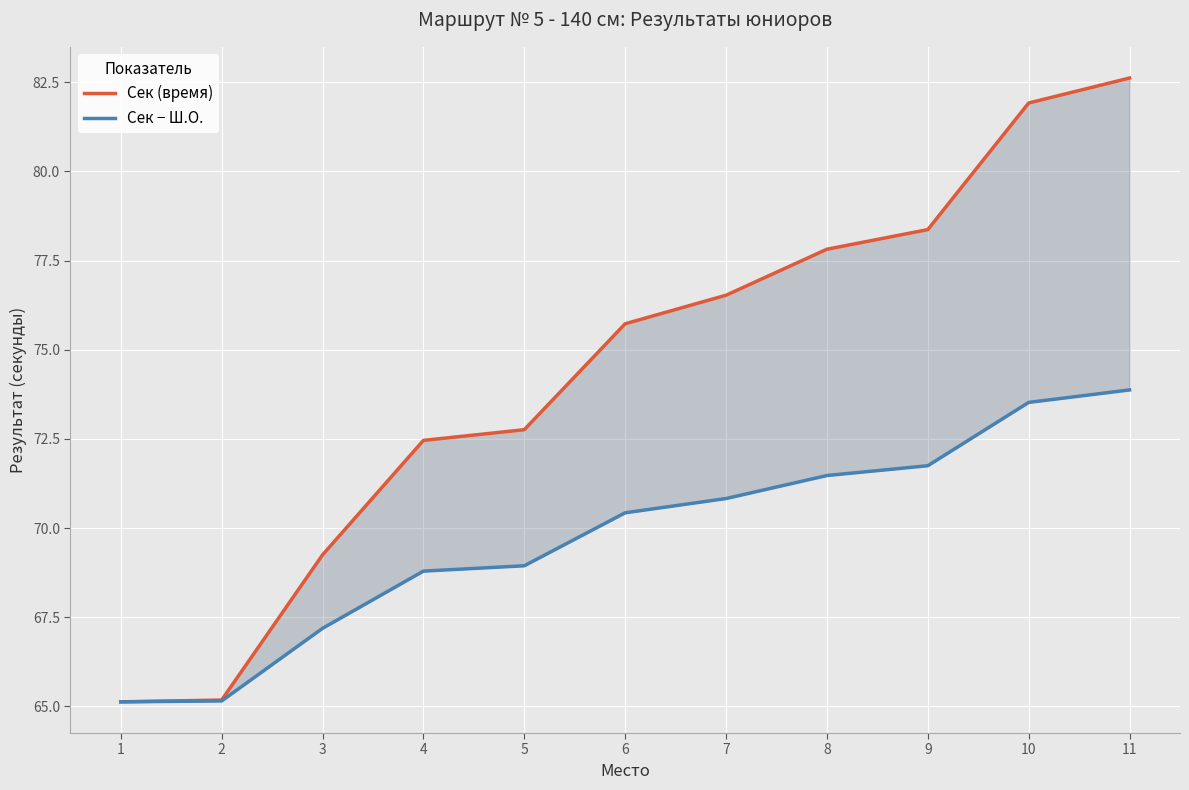

What is the difference between the highest and lowest values at 11?

8.7